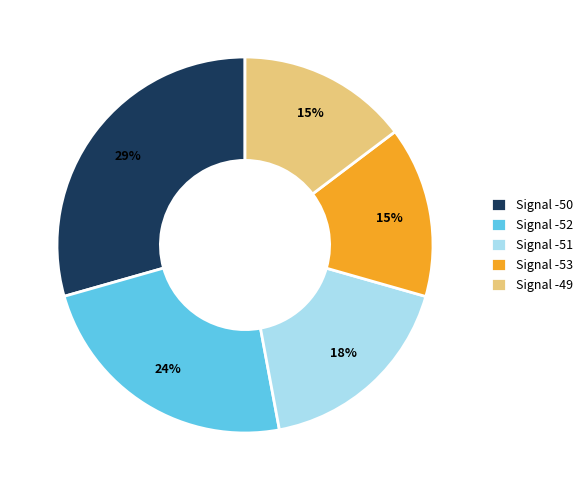

How many segments does this pie chart have?

5